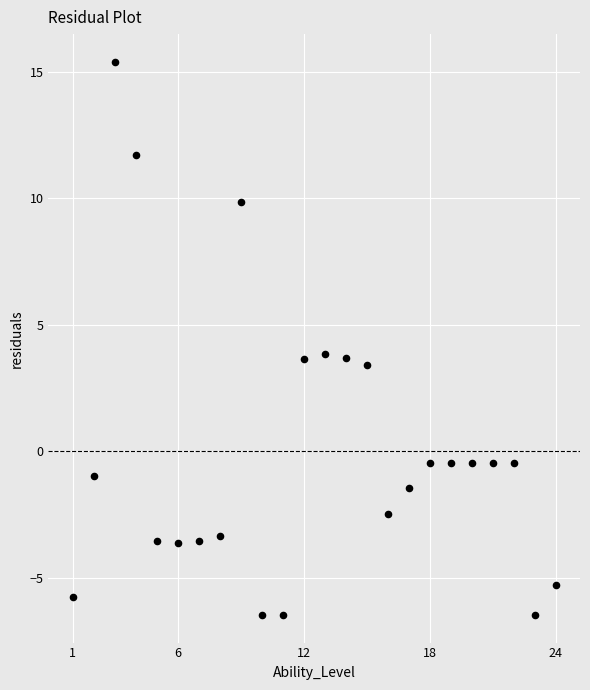

What is the range of Y values (max minus min)?

21.9